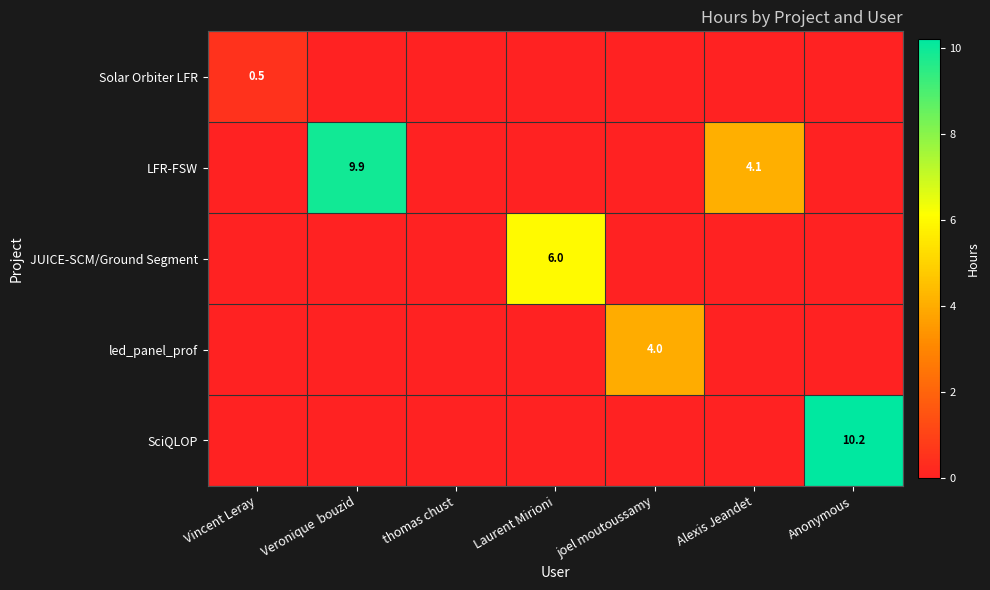

The LFR-FSW series shows 2.1 at Alexis Jeandet. True or false?

False